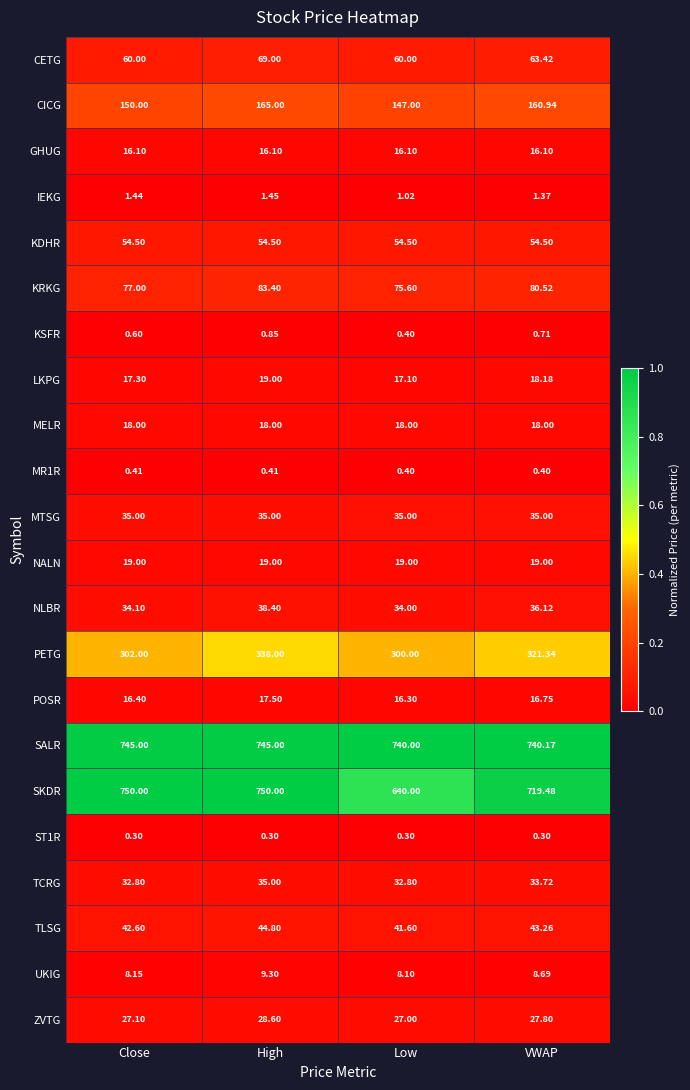

Which series has the widest spread of values?

SKDR